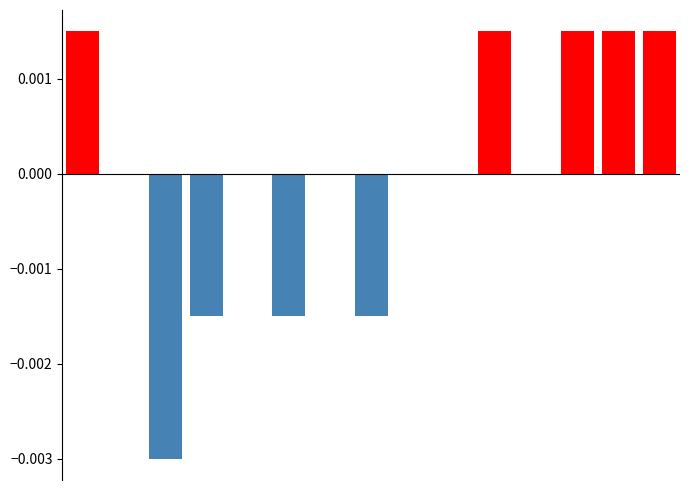

Between 6 and 13, which series saw the biggest shift?

Positive deviation